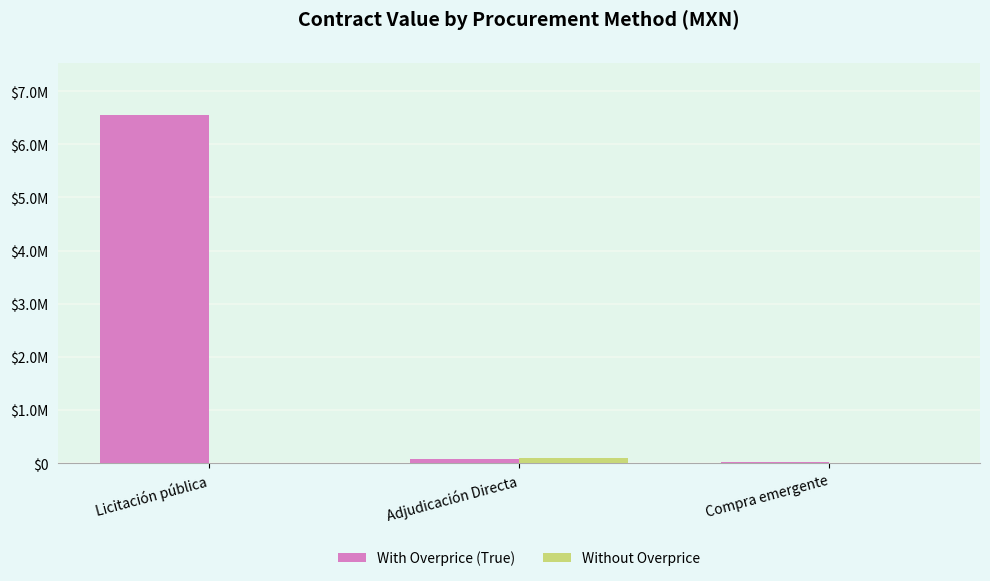

The With Overprice (True) series shows 43590.3 at Adjudicación Directa. True or false?

False